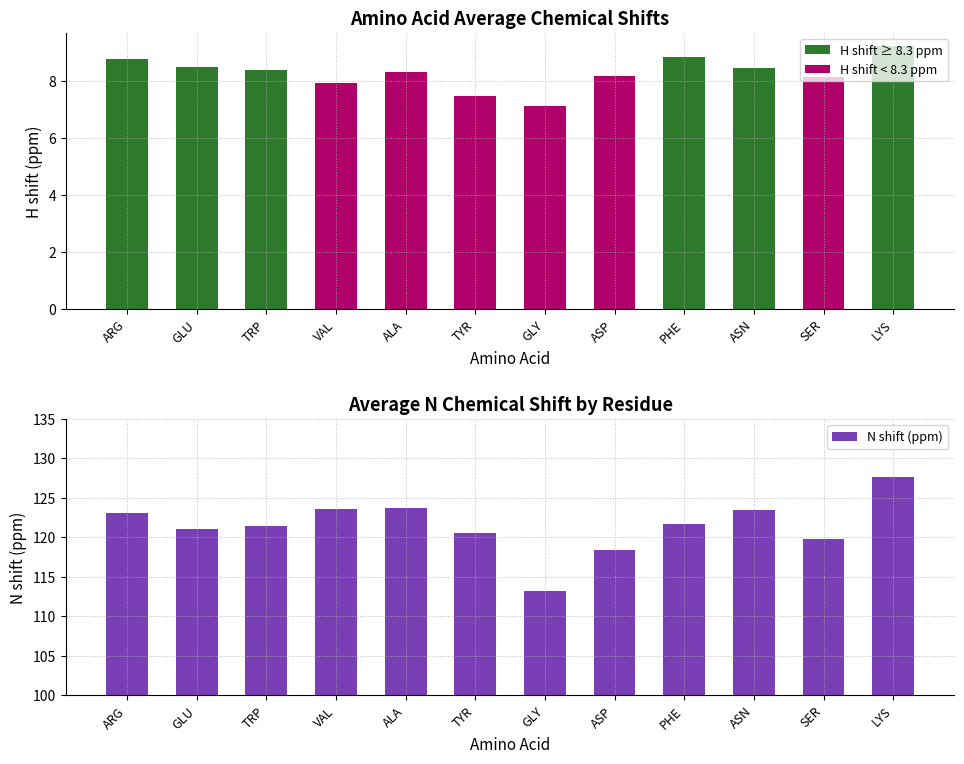

Count the number of data series in this chart.

3